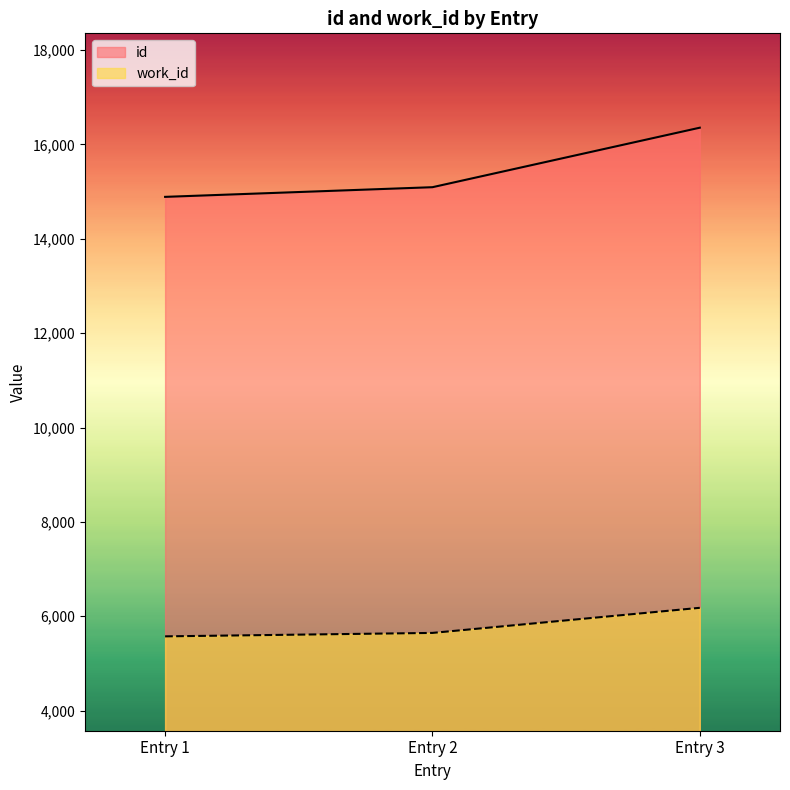

What are all the series names shown in the legend?

id, work_id